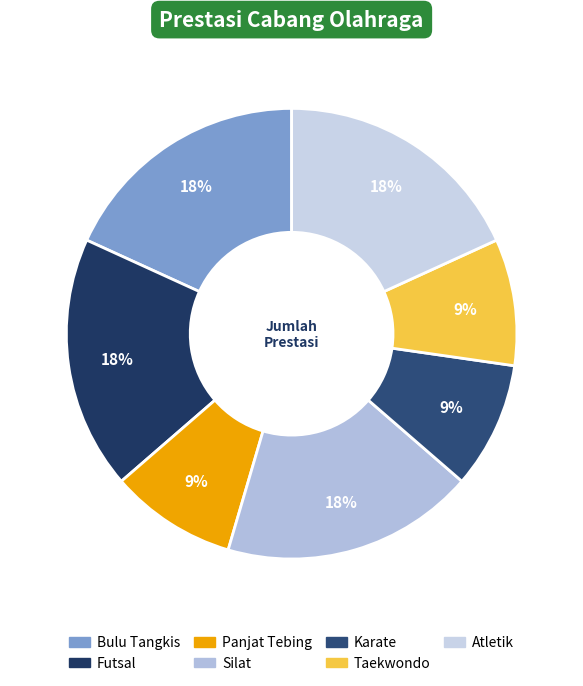

How many slices are in this pie chart?

7